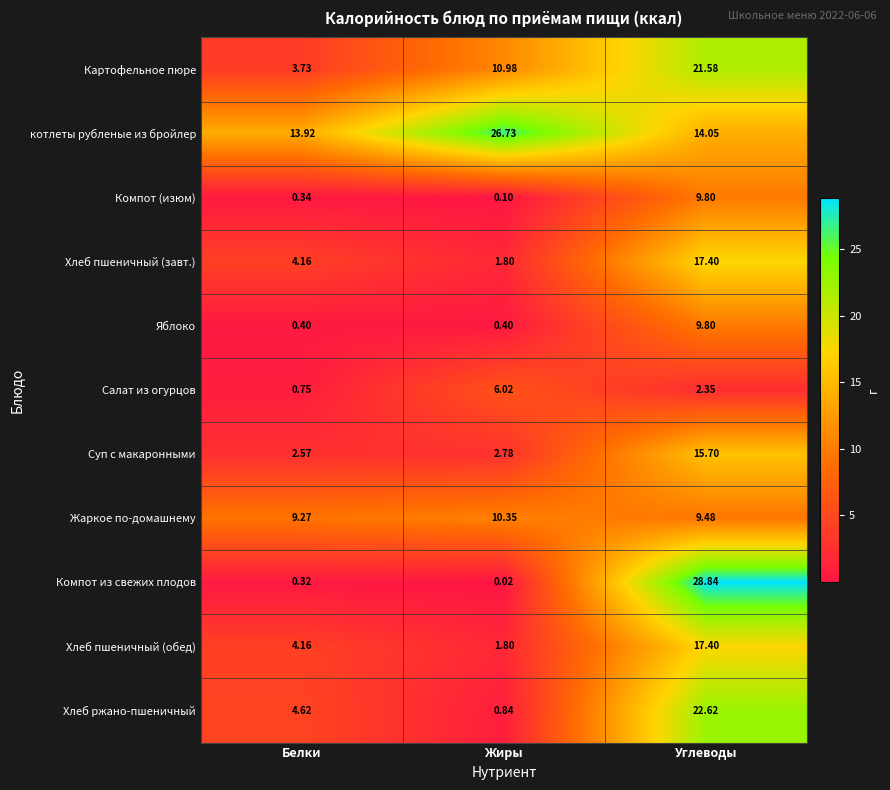

How many categories are shown in the chart?

3